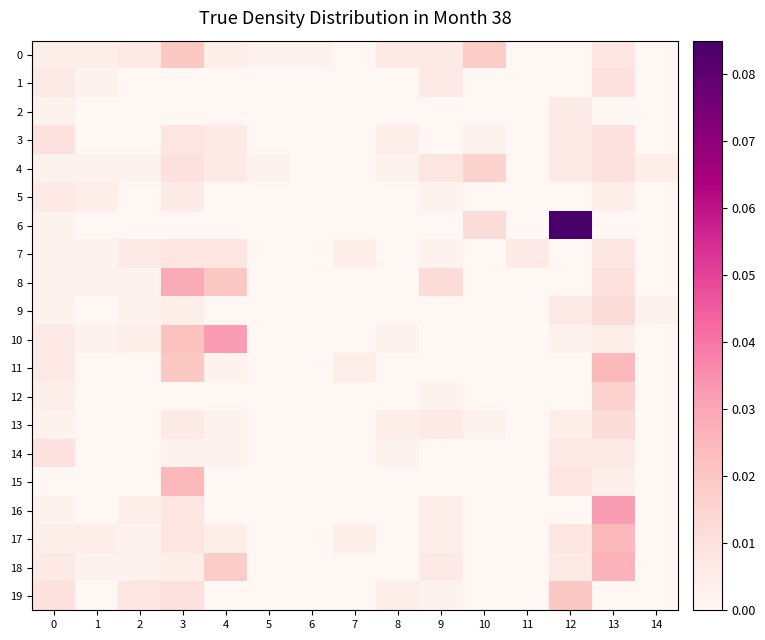

Reading right to left, extract all data points from this chart.

0: 14=0.0	13=0.0	12=0.0	11=0.0	10=0.0	9=0.0	8=0.0	7=0.0	6=0.0	5=0.0	4=0.0	3=0.0	2=0.0	1=0.0	0=0.0
1: 14=0.0	13=0.0	12=0.0	11=0.0	10=0.0	9=0.0	8=0.0	7=0.0	6=0.0	5=0.0	4=0.0	3=0.0	2=0.0	1=0.0	0=0.0
2: 14=0.0	13=0.0	12=0.0	11=0.0	10=0.0	9=0.0	8=0.0	7=0.0	6=0.0	5=0.0	4=0.0	3=0.0	2=0.0	1=0.0	0=0.0
3: 14=0.0	13=0.0	12=0.0	11=0.0	10=0.0	9=0.0	8=0.0	7=0.0	6=0.0	5=0.0	4=0.0	3=0.0	2=0.0	1=0.0	0=0.0
4: 14=0.0	13=0.0	12=0.0	11=0.0	10=0.0	9=0.0	8=0.0	7=0.0	6=0.0	5=0.0	4=0.0	3=0.0	2=0.0	1=0.0	0=0.0
5: 14=0.0	13=0.0	12=0.0	11=0.0	10=0.0	9=0.0	8=0.0	7=0.0	6=0.0	5=0.0	4=0.0	3=0.0	2=0.0	1=0.0	0=0.0
6: 14=0.0	13=0.0	12=0.1	11=0.0	10=0.0	9=0.0	8=0.0	7=0.0	6=0.0	5=0.0	4=0.0	3=0.0	2=0.0	1=0.0	0=0.0
7: 14=0.0	13=0.0	12=0.0	11=0.0	10=0.0	9=0.0	8=0.0	7=0.0	6=0.0	5=0.0	4=0.0	3=0.0	2=0.0	1=0.0	0=0.0
8: 14=0.0	13=0.0	12=0.0	11=0.0	10=0.0	9=0.0	8=0.0	7=0.0	6=0.0	5=0.0	4=0.0	3=0.0	2=0.0	1=0.0	0=0.0
9: 14=0.0	13=0.0	12=0.0	11=0.0	10=0.0	9=0.0	8=0.0	7=0.0	6=0.0	5=0.0	4=0.0	3=0.0	2=0.0	1=0.0	0=0.0
10: 14=0.0	13=0.0	12=0.0	11=0.0	10=0.0	9=0.0	8=0.0	7=0.0	6=0.0	5=0.0	4=0.0	3=0.0	2=0.0	1=0.0	0=0.0
11: 14=0.0	13=0.0	12=0.0	11=0.0	10=0.0	9=0.0	8=0.0	7=0.0	6=0.0	5=0.0	4=0.0	3=0.0	2=0.0	1=0.0	0=0.0
12: 14=0.0	13=0.0	12=0.0	11=0.0	10=0.0	9=0.0	8=0.0	7=0.0	6=0.0	5=0.0	4=0.0	3=0.0	2=0.0	1=0.0	0=0.0
13: 14=0.0	13=0.0	12=0.0	11=0.0	10=0.0	9=0.0	8=0.0	7=0.0	6=0.0	5=0.0	4=0.0	3=0.0	2=0.0	1=0.0	0=0.0
14: 14=0.0	13=0.0	12=0.0	11=0.0	10=0.0	9=0.0	8=0.0	7=0.0	6=0.0	5=0.0	4=0.0	3=0.0	2=0.0	1=0.0	0=0.0
15: 14=0.0	13=0.0	12=0.0	11=0.0	10=0.0	9=0.0	8=0.0	7=0.0	6=0.0	5=0.0	4=0.0	3=0.0	2=0.0	1=0.0	0=0.0
16: 14=0.0	13=0.0	12=0.0	11=0.0	10=0.0	9=0.0	8=0.0	7=0.0	6=0.0	5=0.0	4=0.0	3=0.0	2=0.0	1=0.0	0=0.0
17: 14=0.0	13=0.0	12=0.0	11=0.0	10=0.0	9=0.0	8=0.0	7=0.0	6=0.0	5=0.0	4=0.0	3=0.0	2=0.0	1=0.0	0=0.0
18: 14=0.0	13=0.0	12=0.0	11=0.0	10=0.0	9=0.0	8=0.0	7=0.0	6=0.0	5=0.0	4=0.0	3=0.0	2=0.0	1=0.0	0=0.0
19: 14=0.0	13=0.0	12=0.0	11=0.0	10=0.0	9=0.0	8=0.0	7=0.0	6=0.0	5=0.0	4=0.0	3=0.0	2=0.0	1=0.0	0=0.0